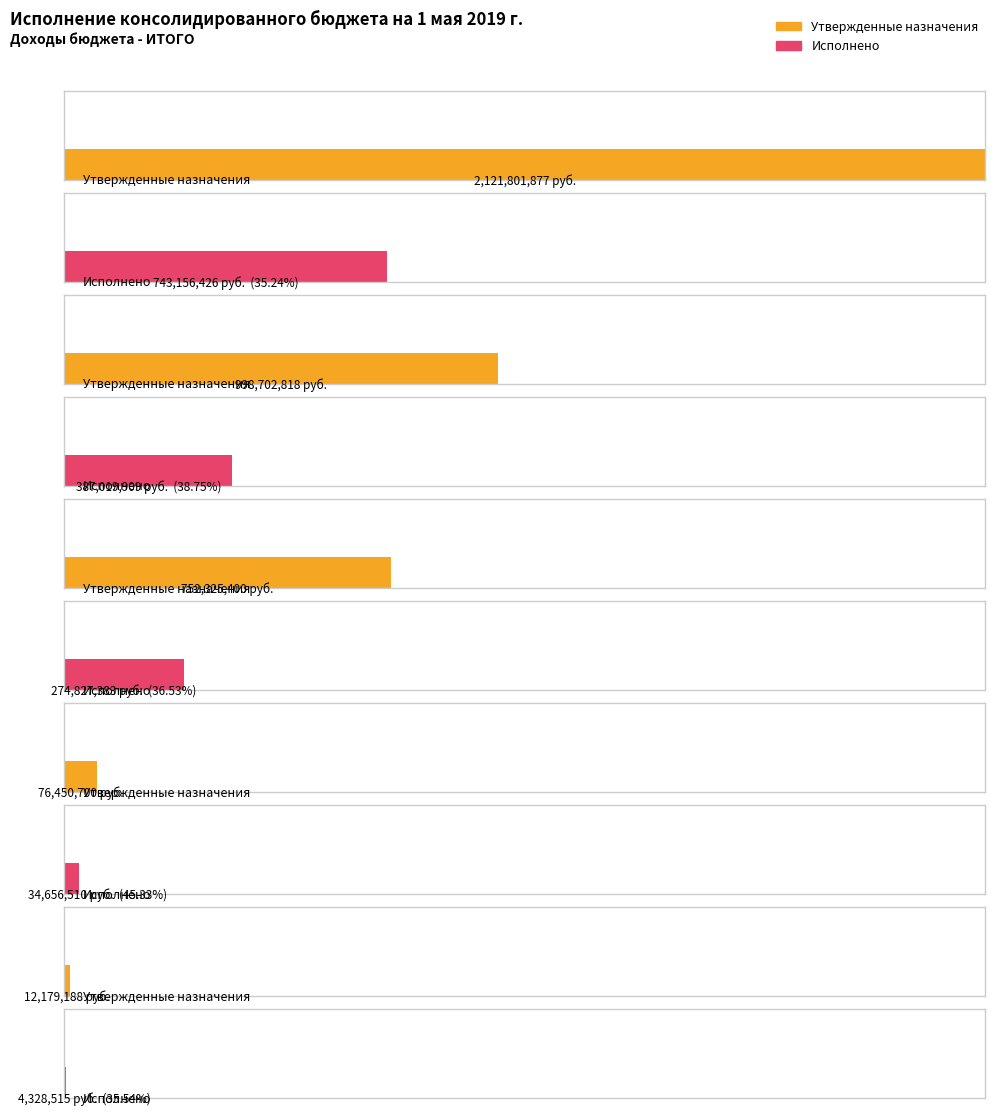

What is the minimum value for Исполнено?

4328514.6